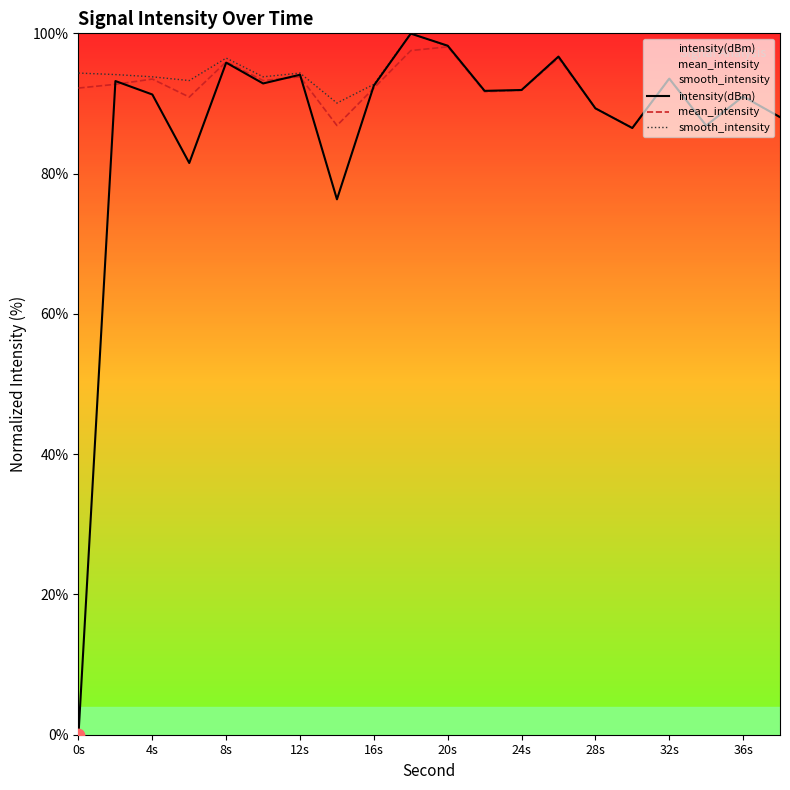

Which series reaches the maximum Y coordinate?

smooth_intensity